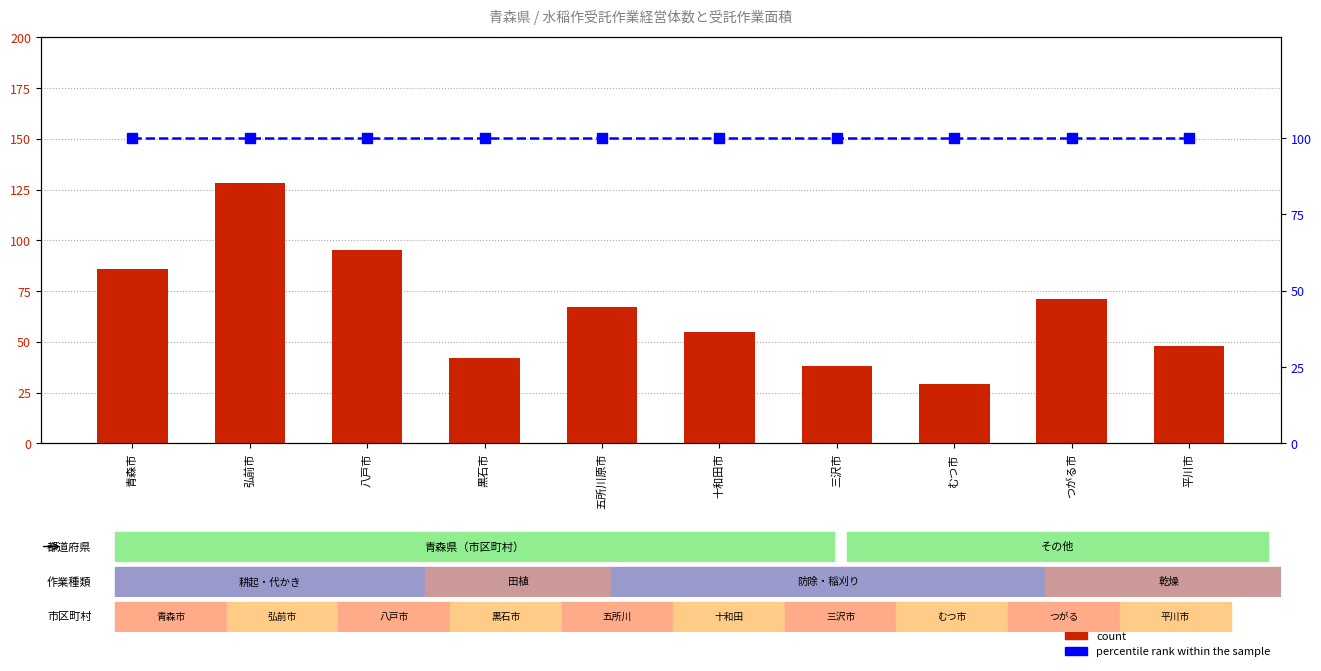

List the series in order of their peak value, lowest first.

percentile rank within the sample, count